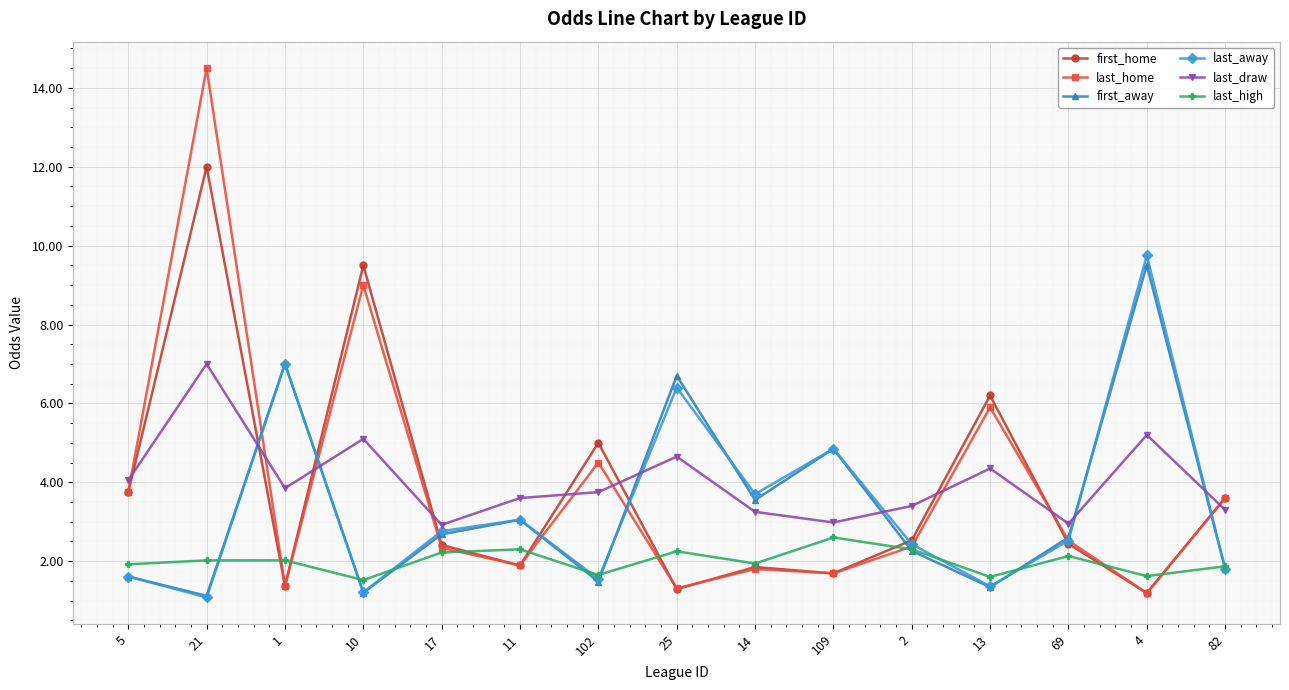

What is the highest value of the first_home series?

12.0